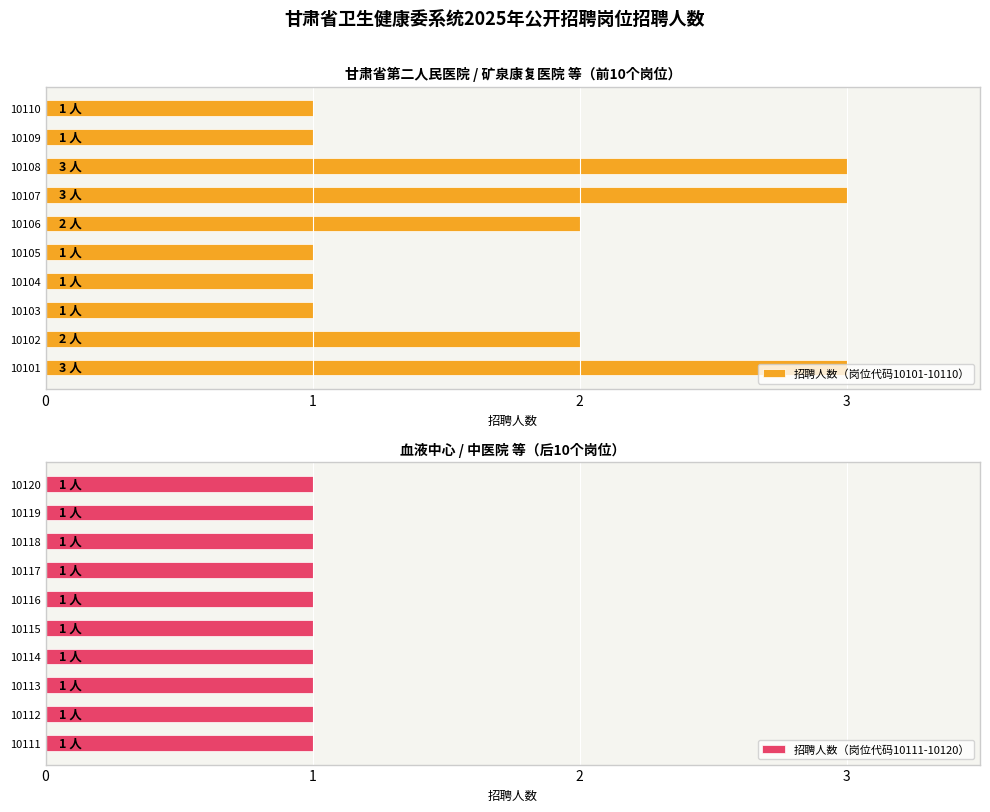

True or false: 招聘人数（岗位代码10101-10110） has a value of 0 at 10103.

False